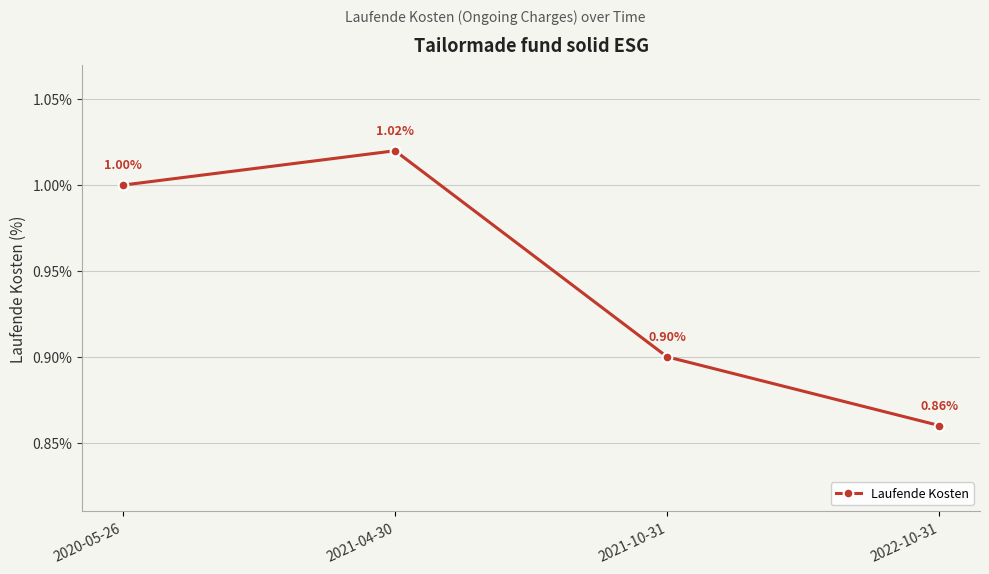

What is the difference between the values at 2021-04-30 and 2021-10-31?

0.1